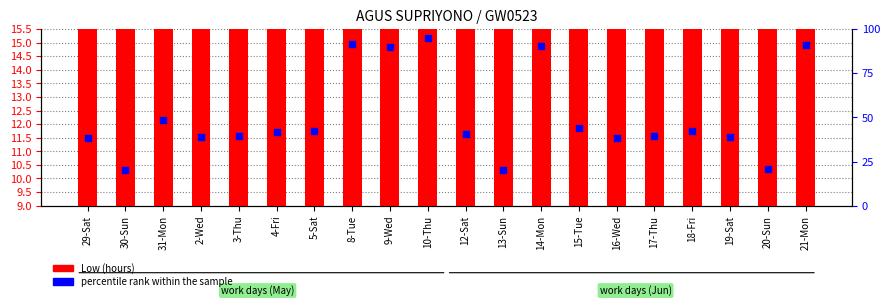

Which series has the largest total across all categories?

percentile rank within the sample